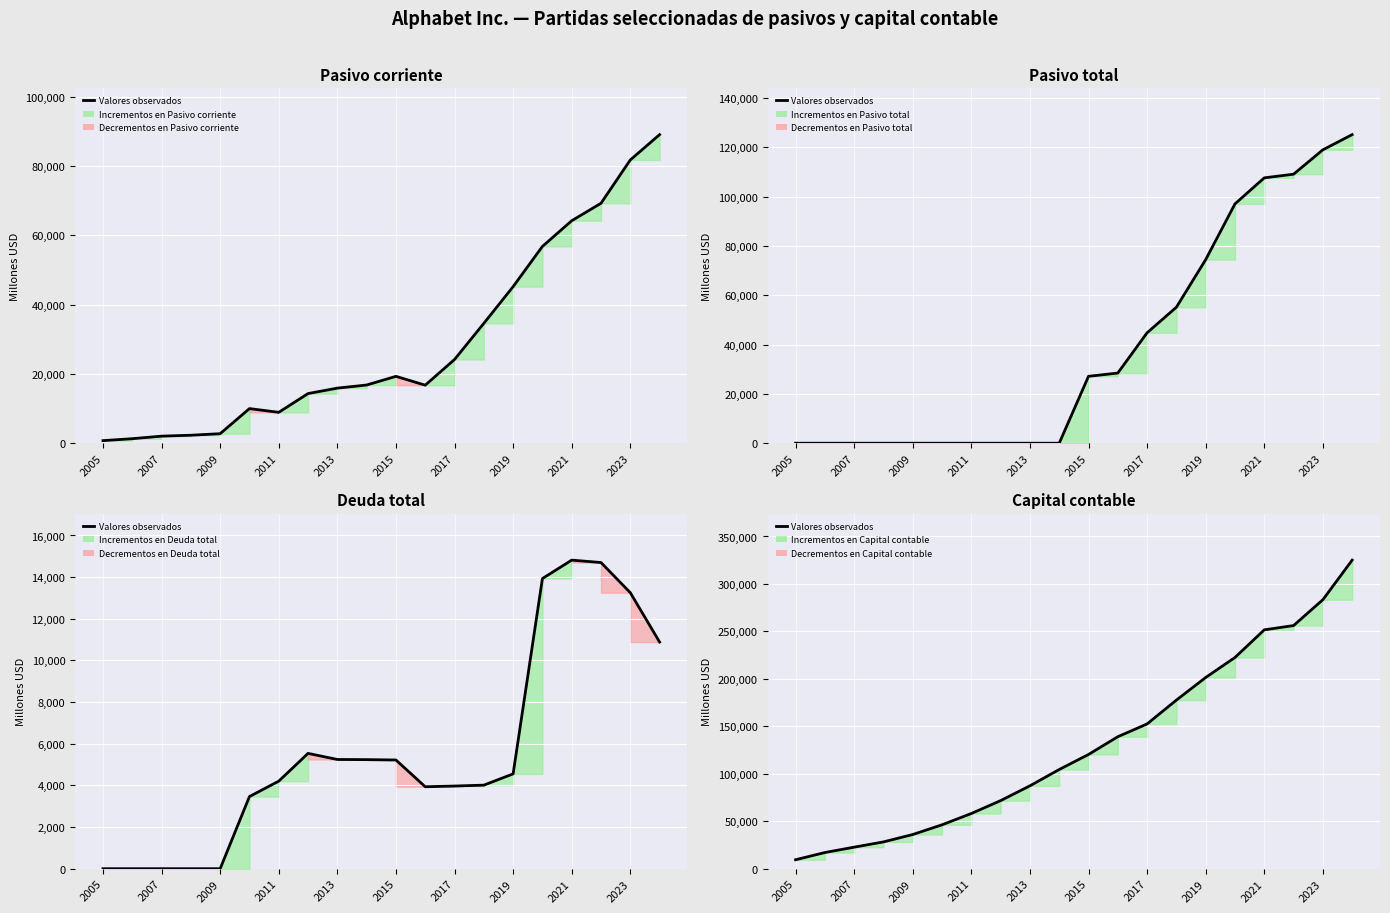

How many values are below 120331?

10